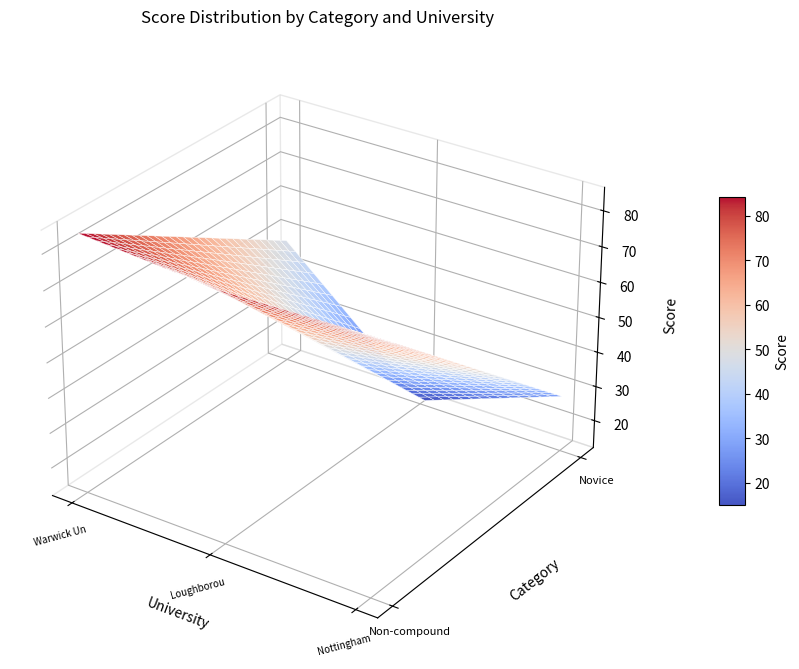

Which series has the largest total across all categories?

Non-compound